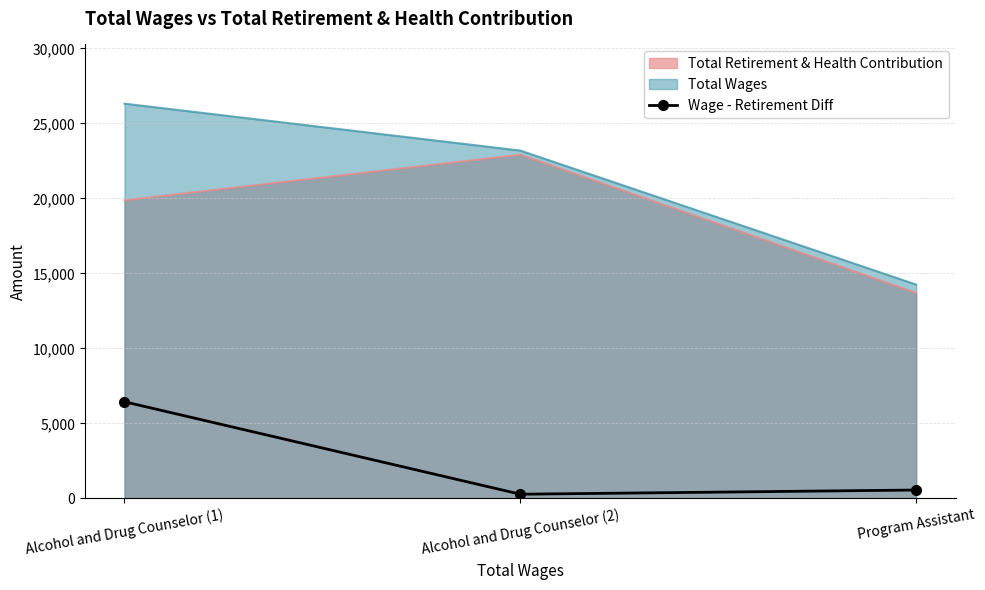

What is the difference between the values at Program Assistant and Alcohol and Drug Counselor (2)?

281